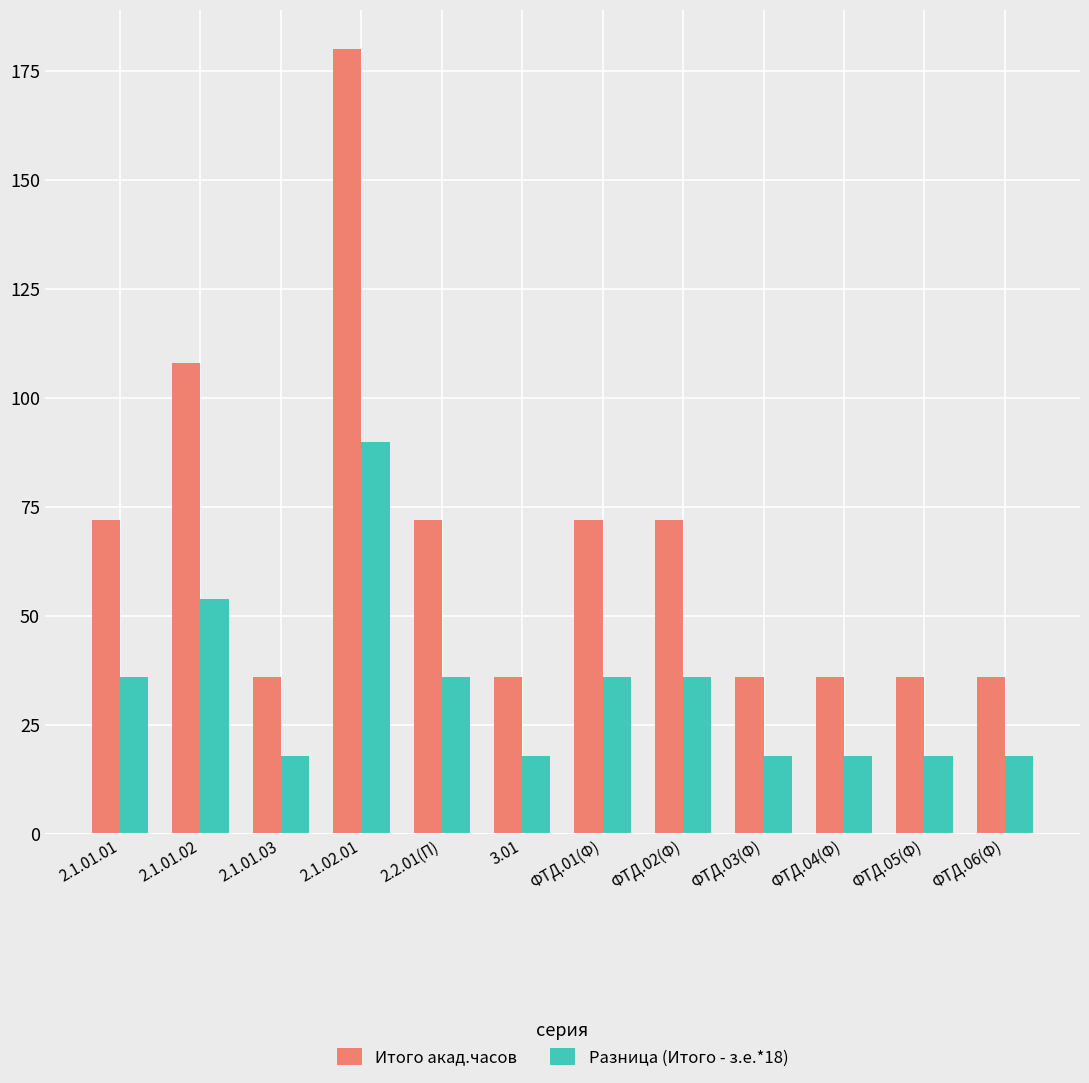

The Разница (Итого - з.е.*18) series shows 18 at ФТД.03(Ф). True or false?

True